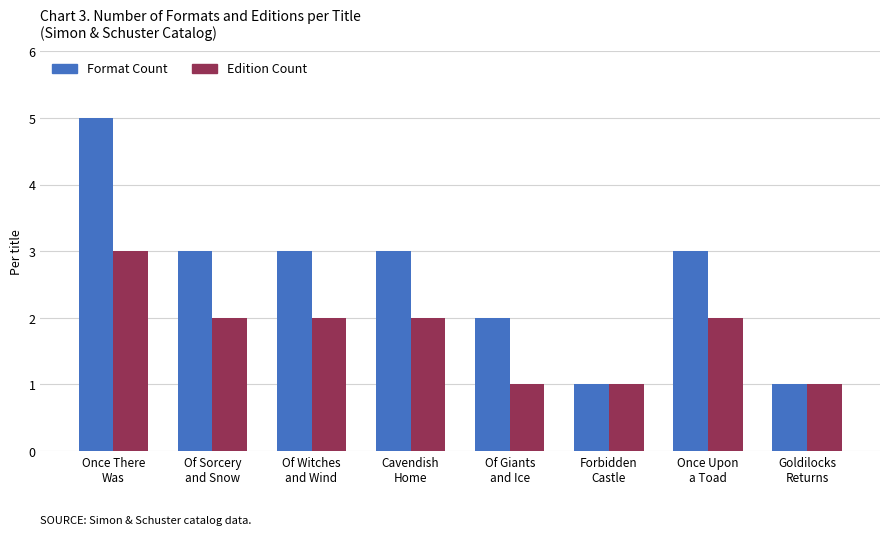

How many bars are there in each group?

2